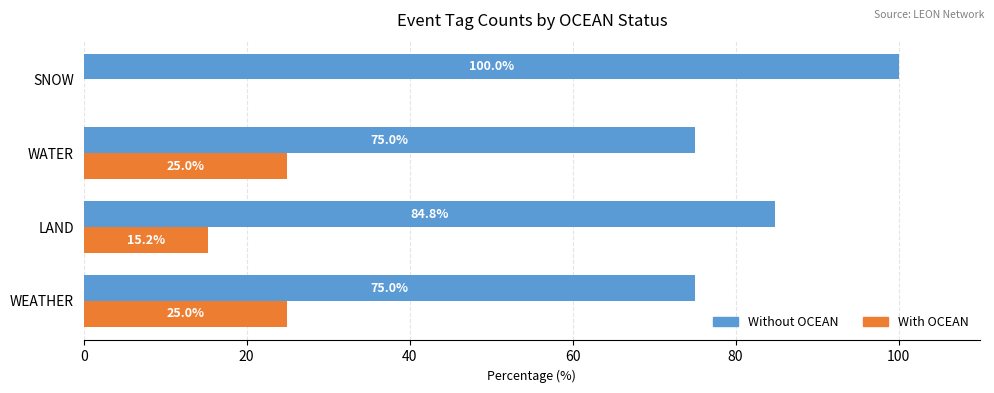

How many Without OCEAN values are between 75 and 100?

4